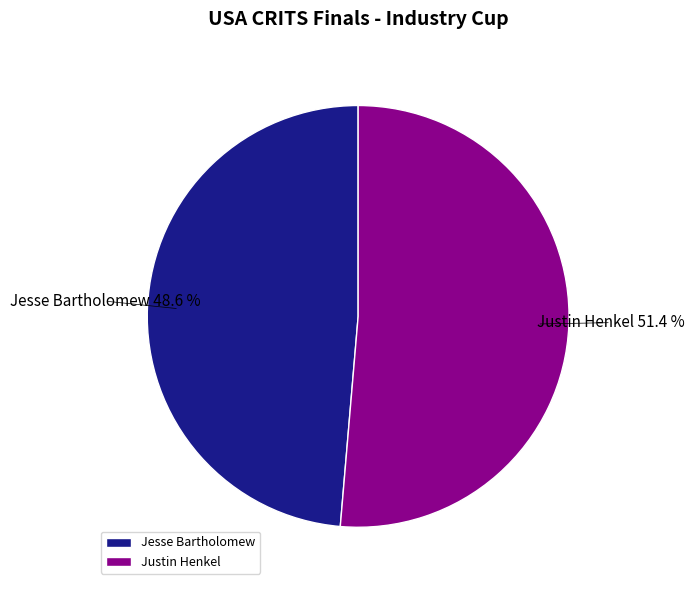

Rank the categories by value from lowest to highest.

Jesse Bartholomew, Justin Henkel